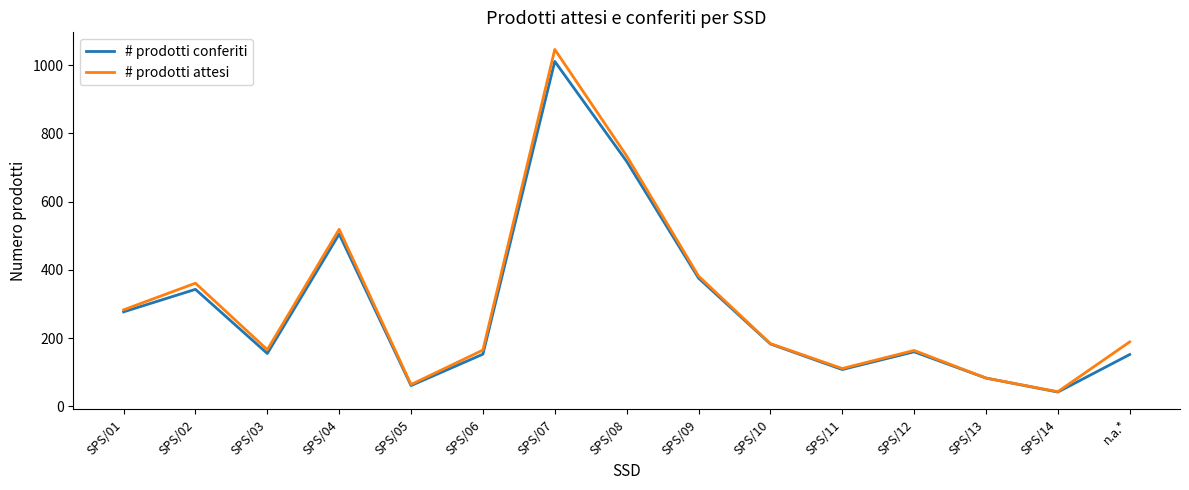

True or false: # prodotti conferiti has more than 0 points higher than both neighbors.

True